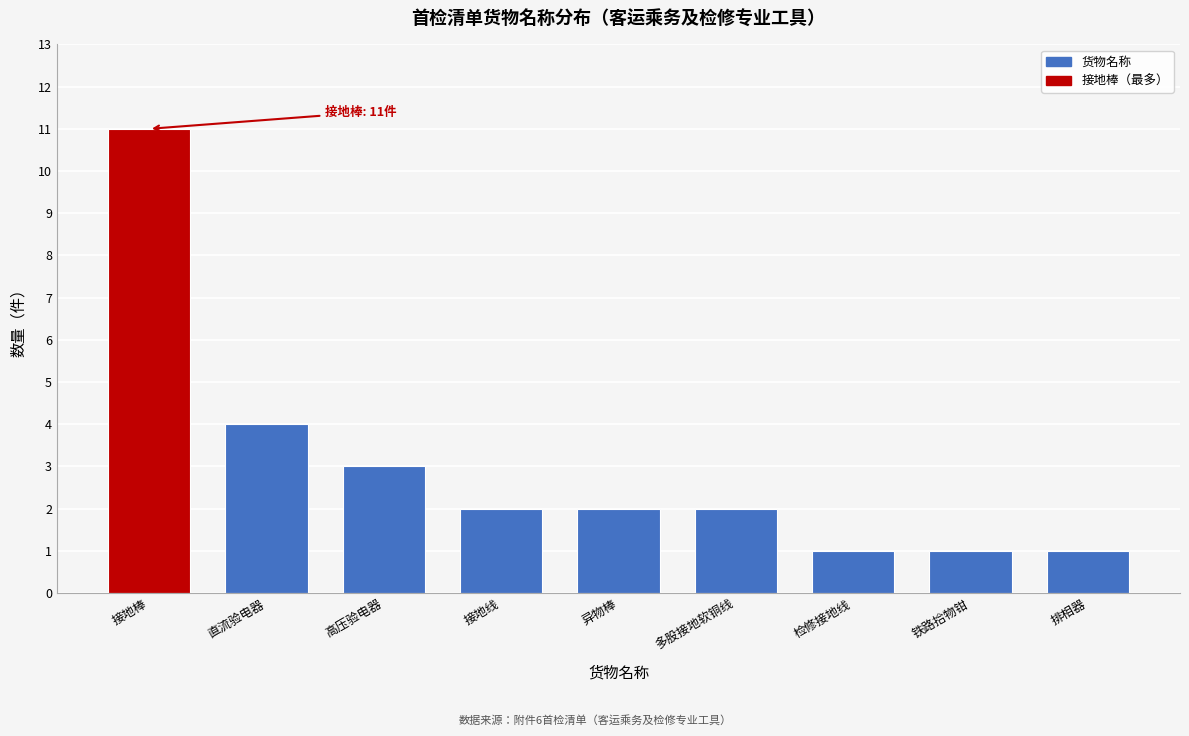

Reading right to left, transcribe all the data shown in this chart.

排相器=1	铁路拾物钳=1	检修接地线=1	多股接地软铜线=2	异物棒=2	接地线=2	高压验电器=3	直流验电器=4	接地棒=11